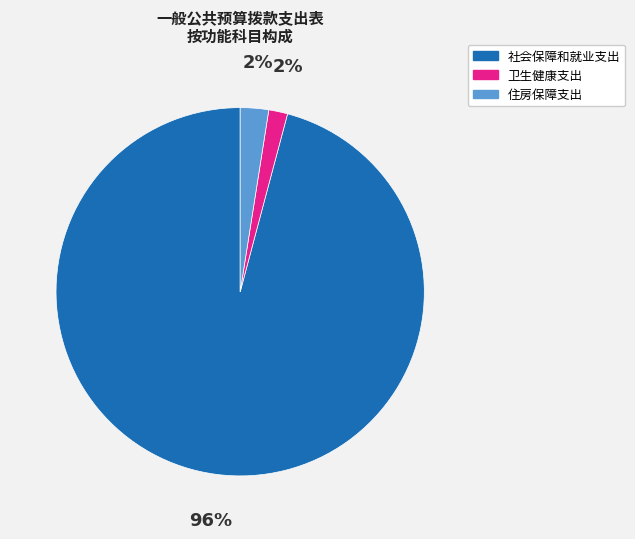

What percentage is the 卫生健康支出 slice, to the nearest percent?

2%